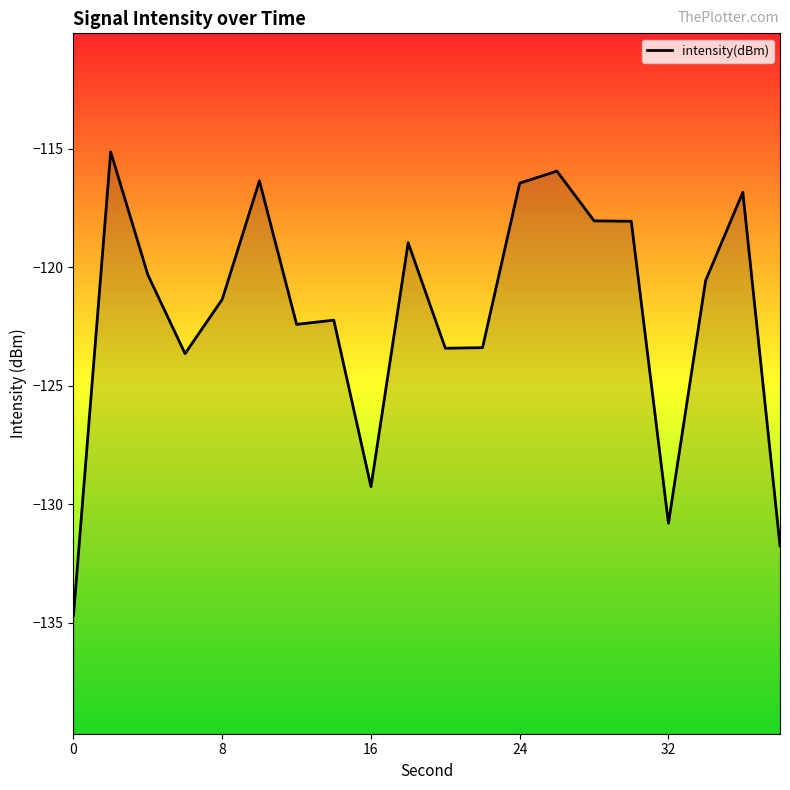

True or false: the data has more than 1 interior local peaks.

True